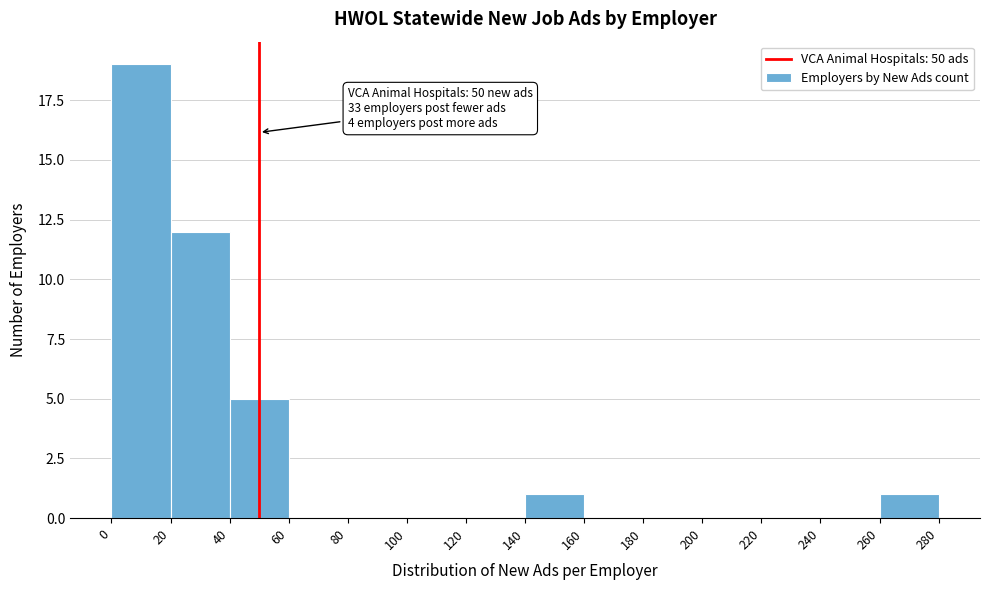

Which range on the x-axis has the tallest bar?

0 to 20